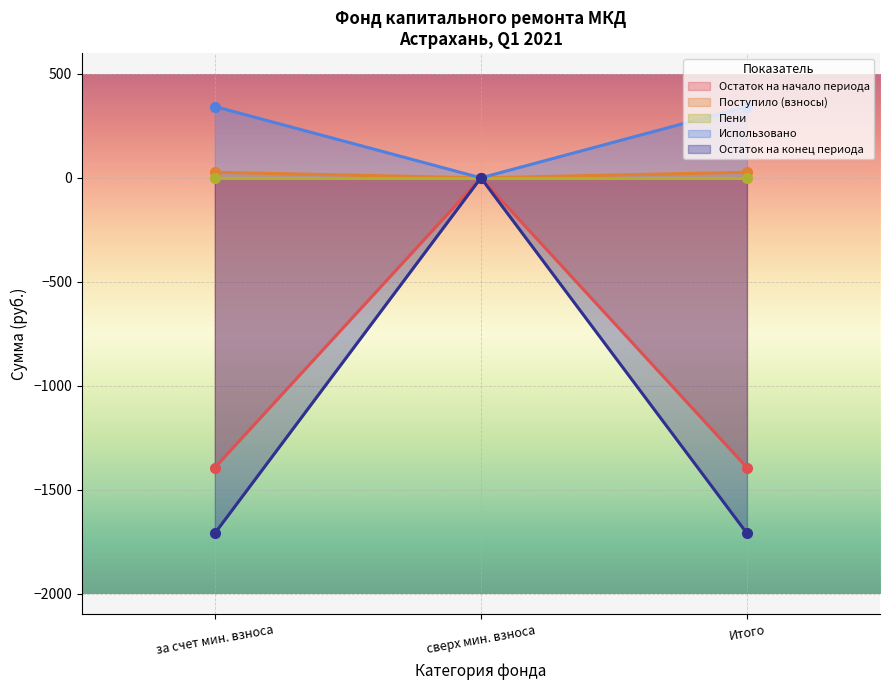

What is the lowest value of the Остаток на начало периода series?

-1394.3